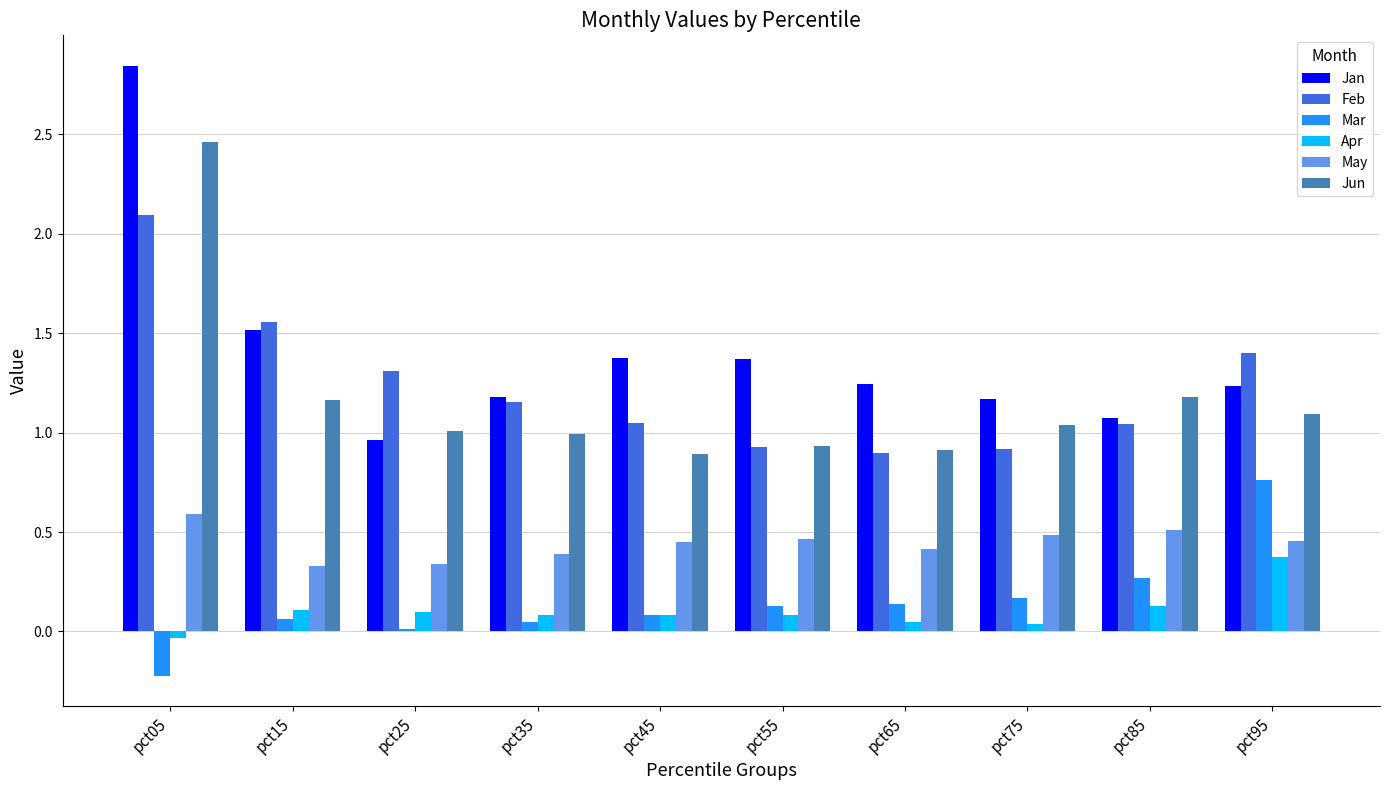

Between pct35 and pct95, which series saw the biggest shift?

Mar